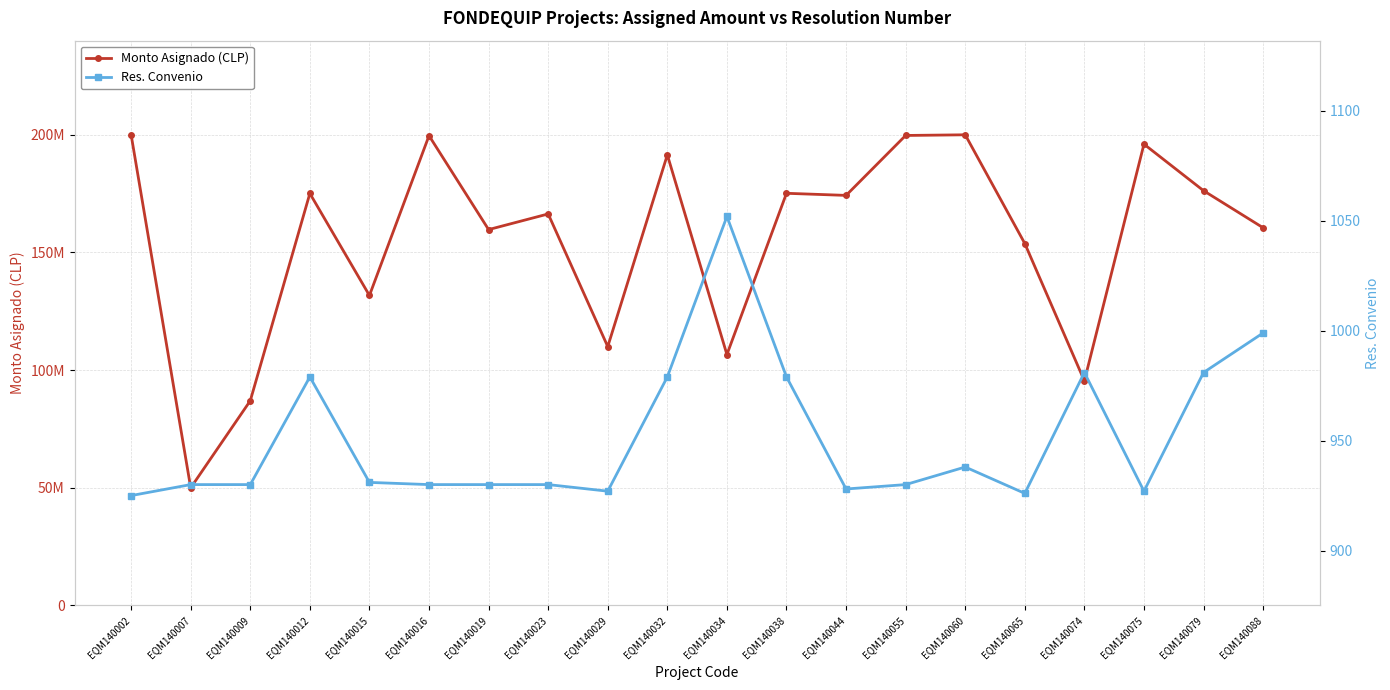

What is the difference between the Monto Asignado (CLP) values at EQM140029 and EQM140065?

43805471